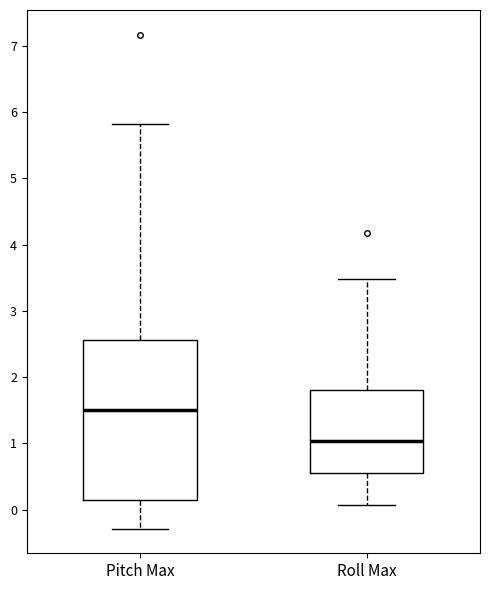

Which box's median line is the lowest?

Roll Max